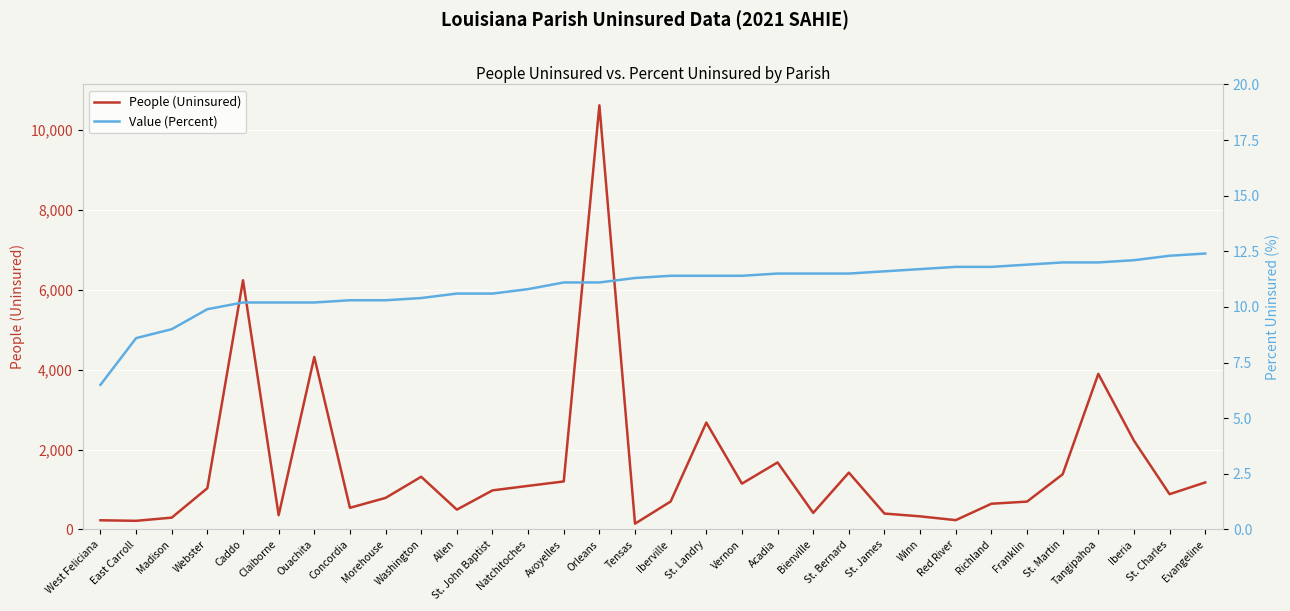

Does the chart display data point markers on the line(s)?

No